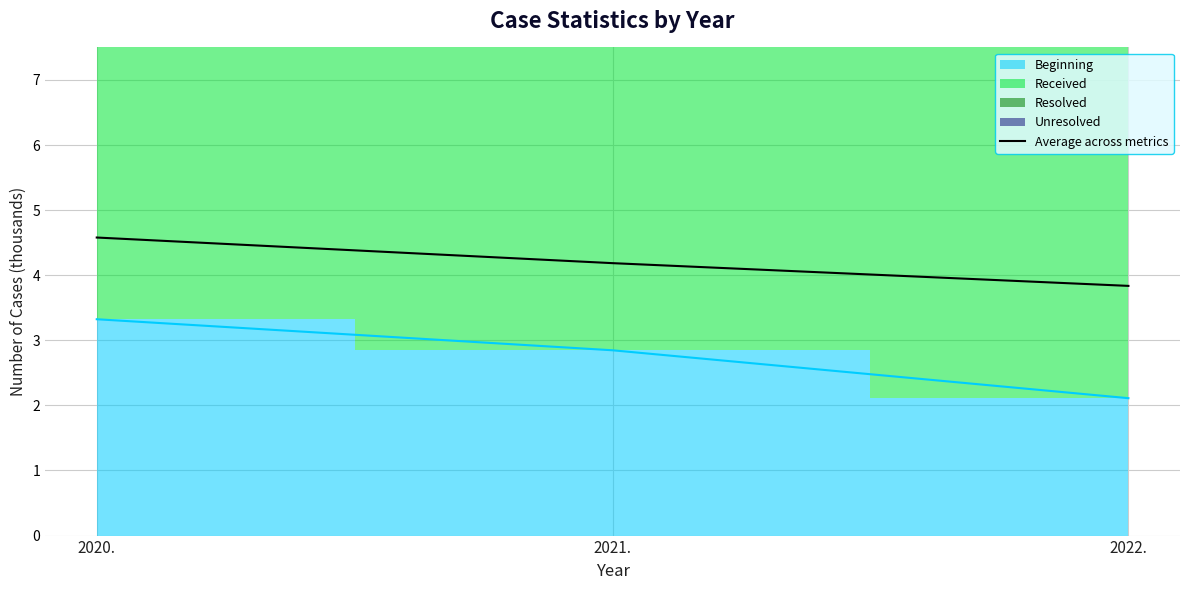

Which category has the highest value across all series?

2020.